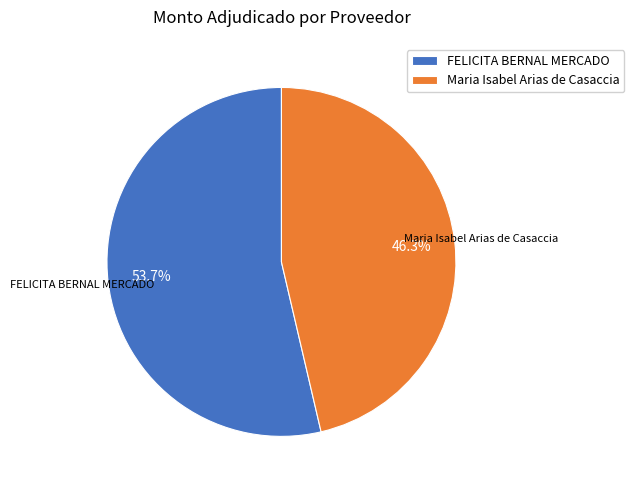

Between FELICITA BERNAL MERCADO and Maria Isabel Arias de Casaccia, which is larger?

FELICITA BERNAL MERCADO